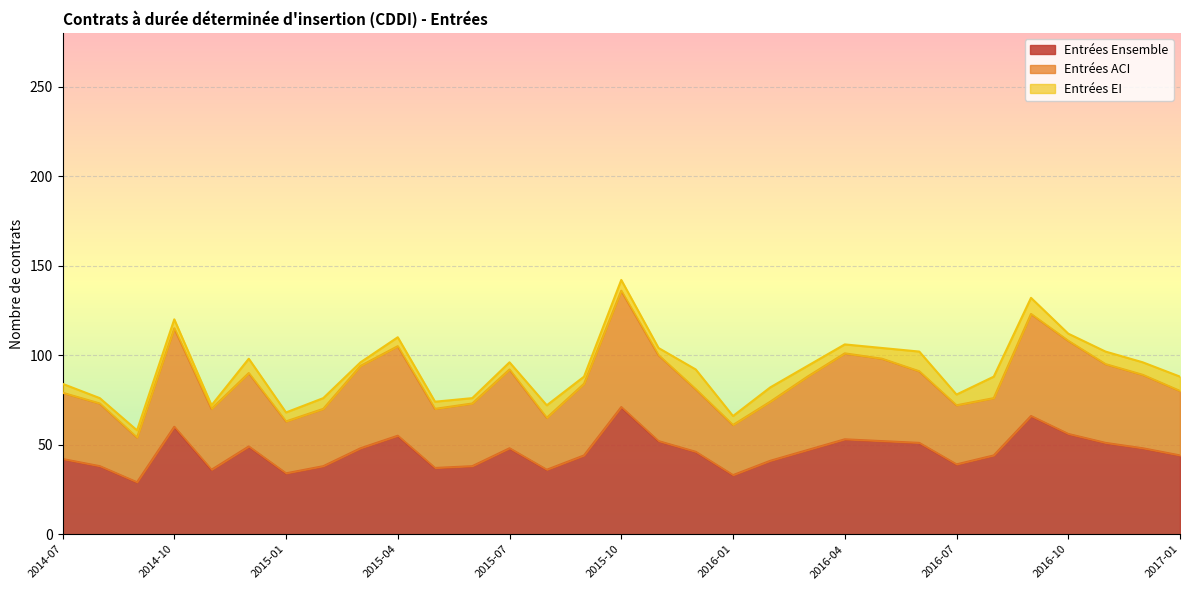

At which category does the chart reach its minimum across all series?

2014-09